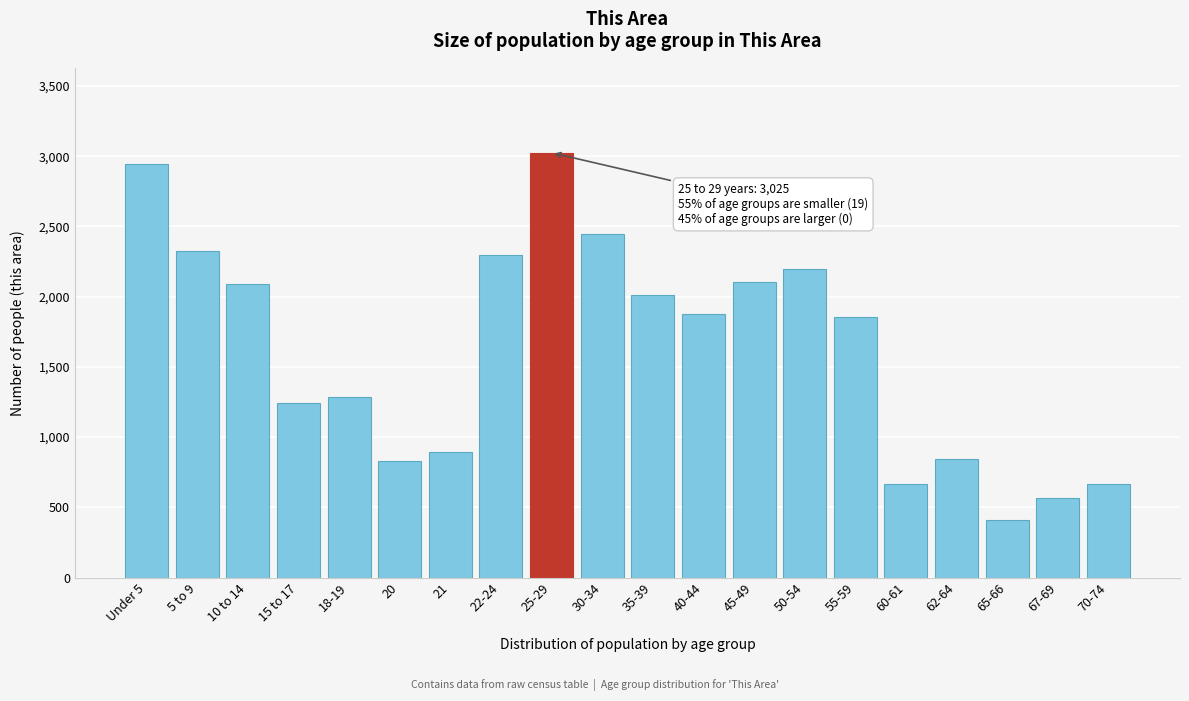

What is the sum of all values?

32584